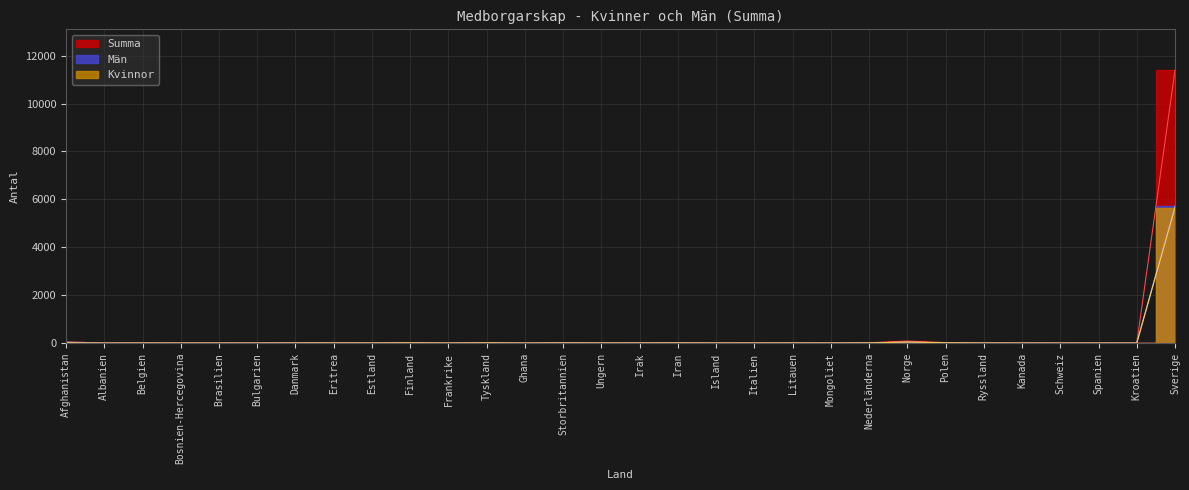

Which label corresponds to the smallest value in the chart?

Brasilien